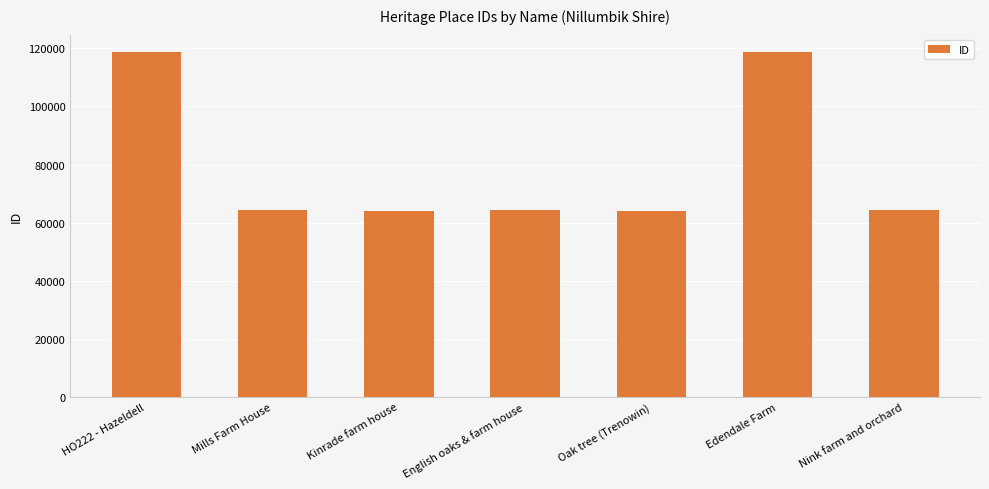

Count the number of data series in this chart.

1